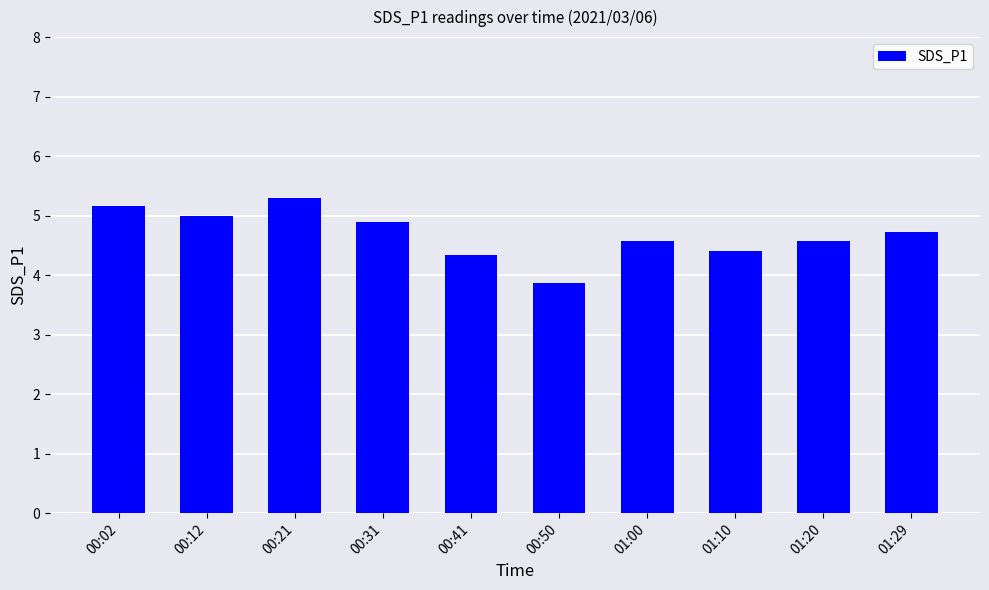

What is the difference between the second highest and second lowest values?

0.8